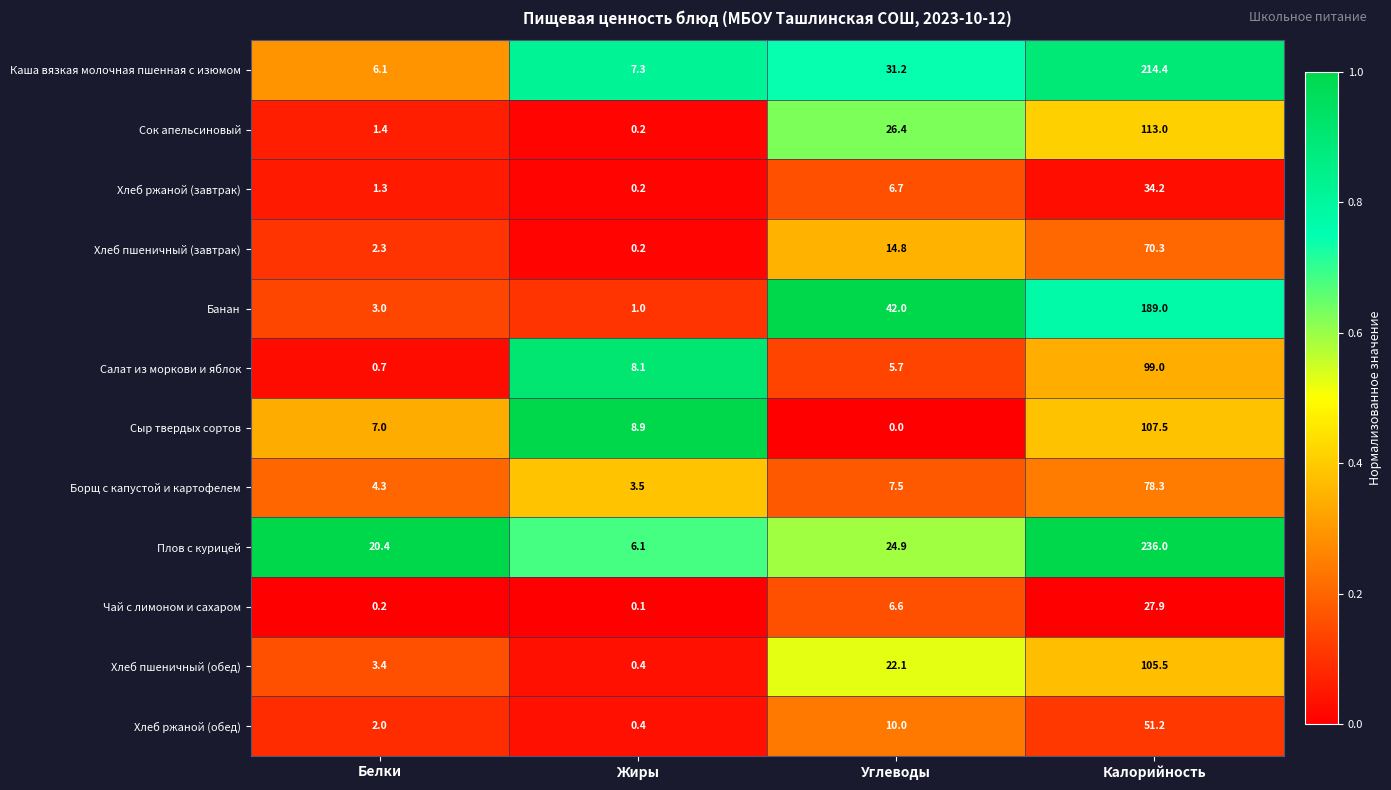

Which category has the highest value across all series?

Калорийность